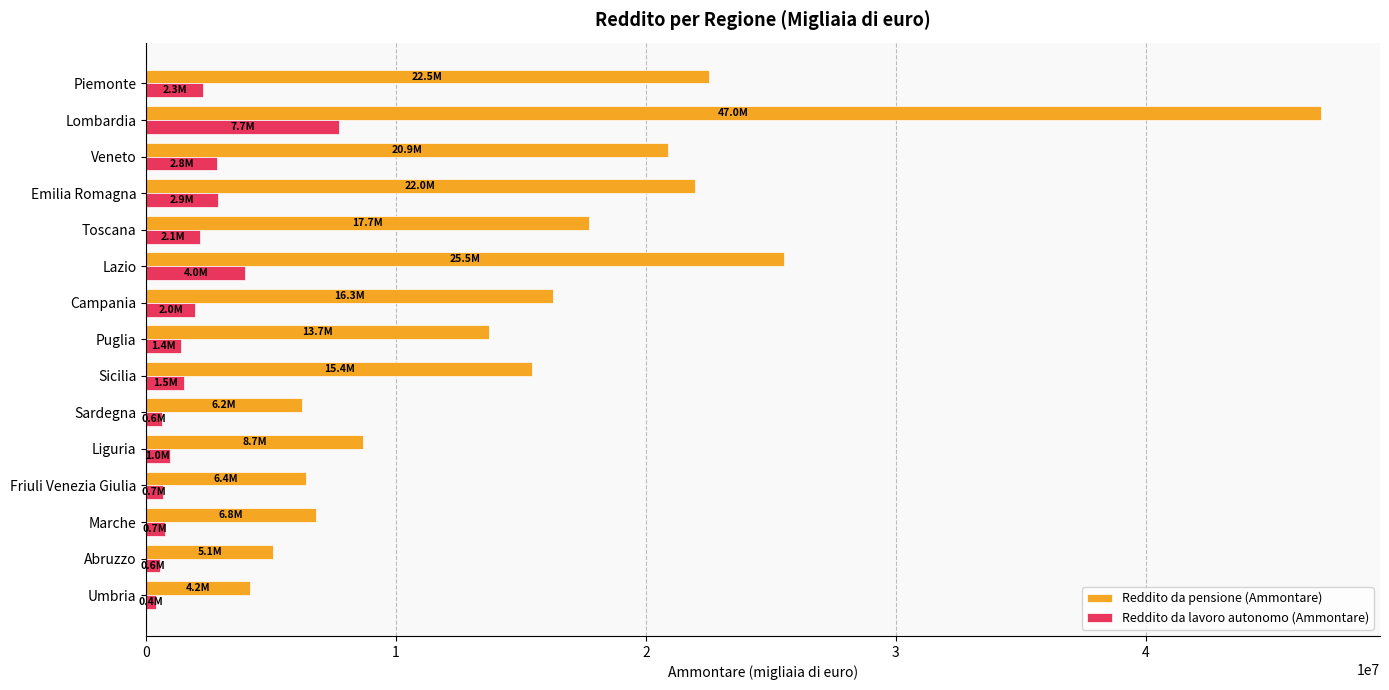

What is the sum of all Reddito da pensione (Ammontare) values?

238458521